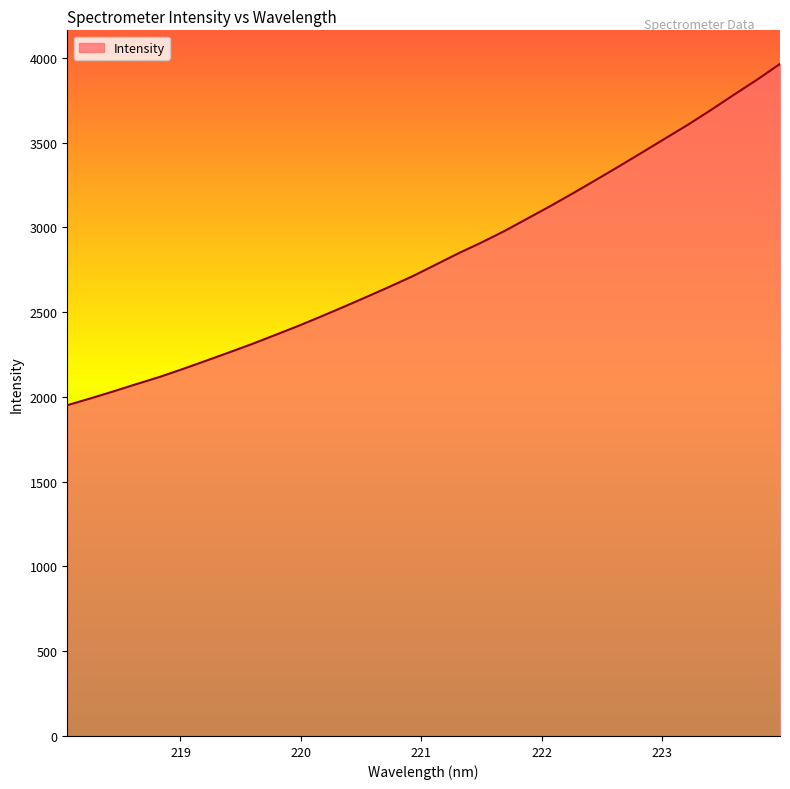

What is the difference between the maximum and minimum values?

2013.3